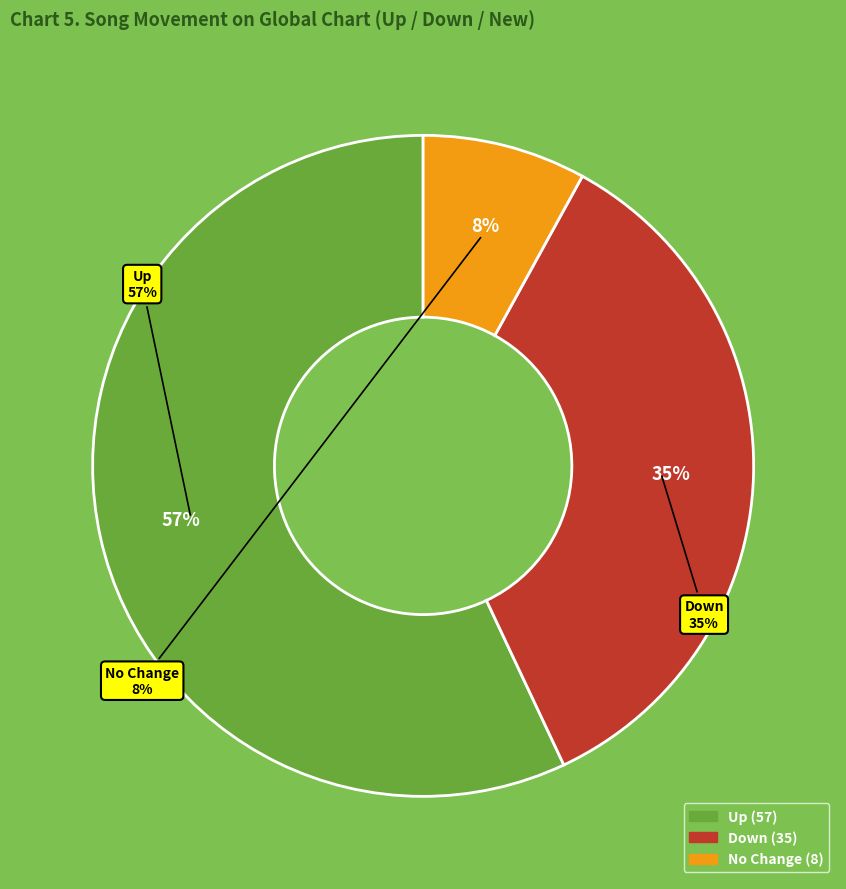

To the nearest percent, what percentage of the pie is up?

57%